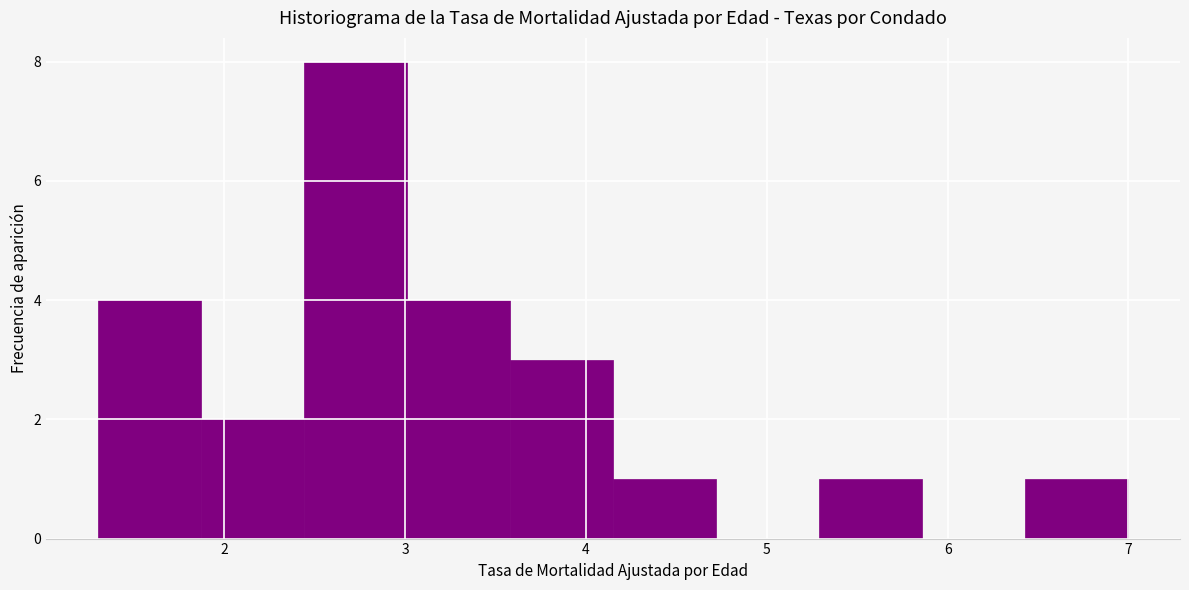

Reading left to right, transcribe this chart: for each bar, give the range it covers on the x-axis and its height. Neither the bar edges nor the heights are printed on the chart, so give them approximately, as read against the axes.

1.30 to 1.87: 4
1.87 to 2.44: 2
2.44 to 3.01: 8
3.01 to 3.58: 4
3.58 to 4.15: 3
4.15 to 4.72: 1
4.72 to 5.29: 0
5.29 to 5.86: 1
5.86 to 6.43: 0
6.43 to 7.00: 1